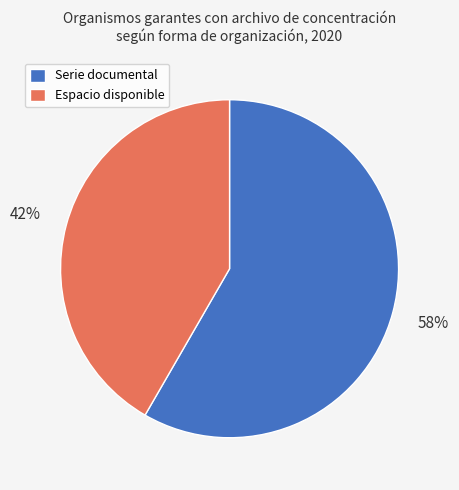

How many segments does this pie chart have?

2